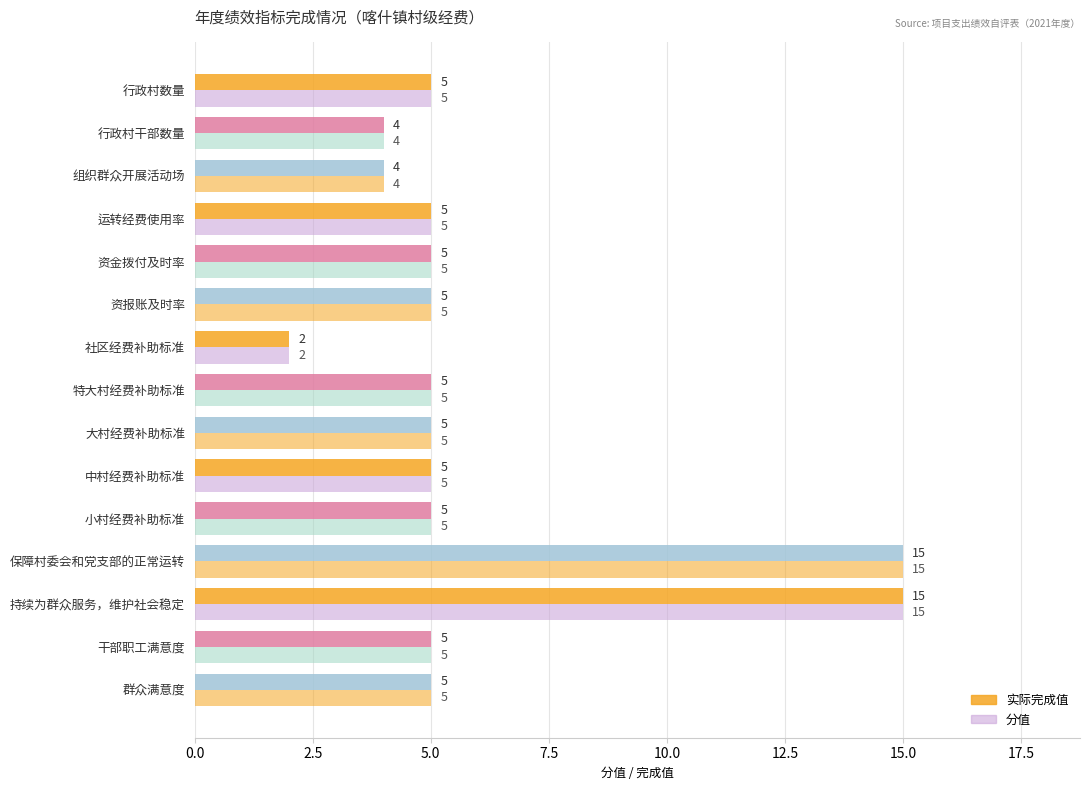

Count the number of categories in the chart.

15